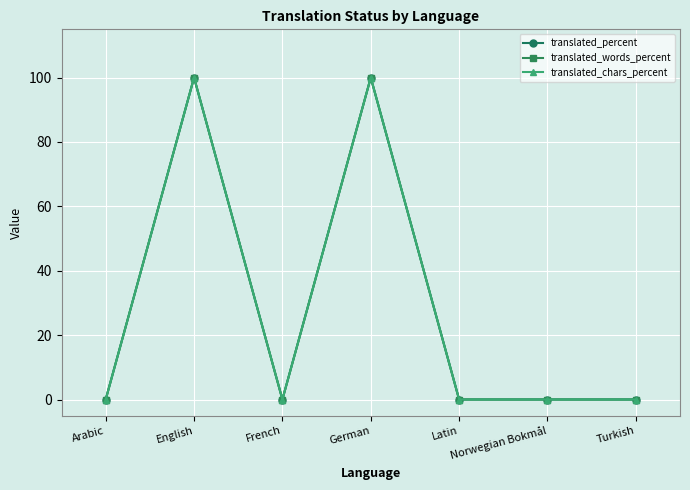

Is this an area chart (filled region under the line)?

No